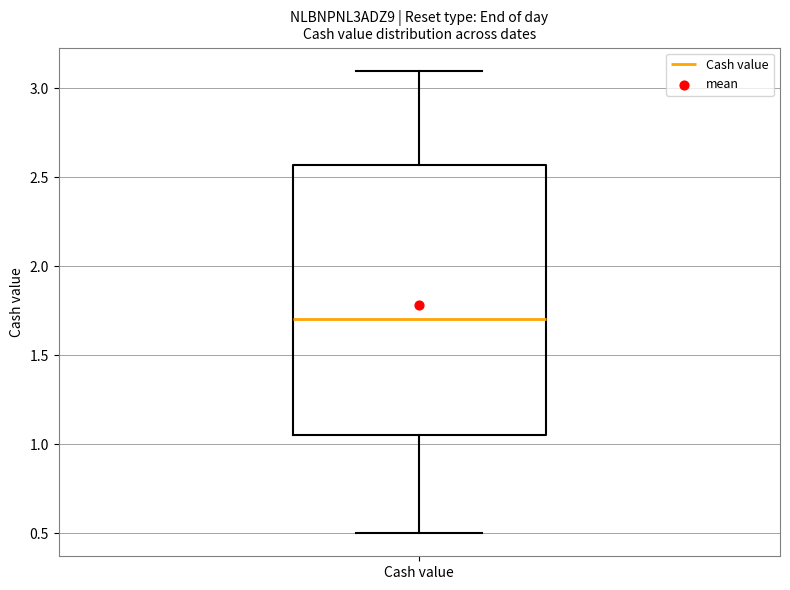

Read this box plot against the y-axis: the position of the median line, the range covered by the box, and the ends of both whiskers. The values are not printed on the chart, so give them approximately, as read against the axis.

median 1.70, box 1.05 to 2.55, whiskers 0.50 to 3.10